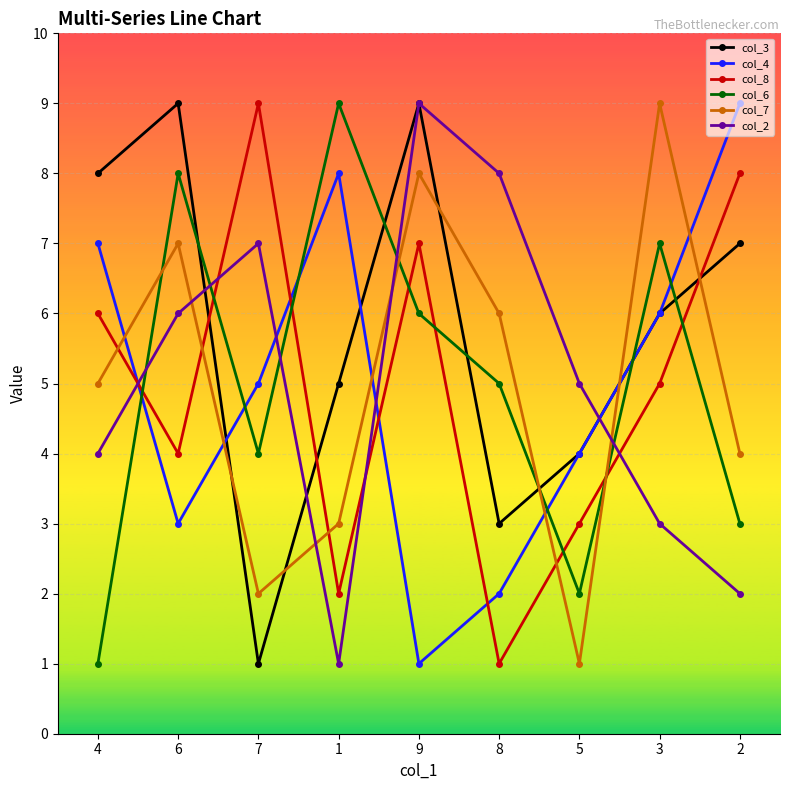

Reading left to right, what are all the values shown in this chart?

col_3: 4=8	6=9	7=1	1=5	9=9	8=3	5=4	3=6	2=7
col_4: 4=7	6=3	7=5	1=8	9=1	8=2	5=4	3=6	2=9
col_8: 4=6	6=4	7=9	1=2	9=7	8=1	5=3	3=5	2=8
col_6: 4=1	6=8	7=4	1=9	9=6	8=5	5=2	3=7	2=3
col_7: 4=5	6=7	7=2	1=3	9=8	8=6	5=1	3=9	2=4
col_2: 4=4	6=6	7=7	1=1	9=9	8=8	5=5	3=3	2=2